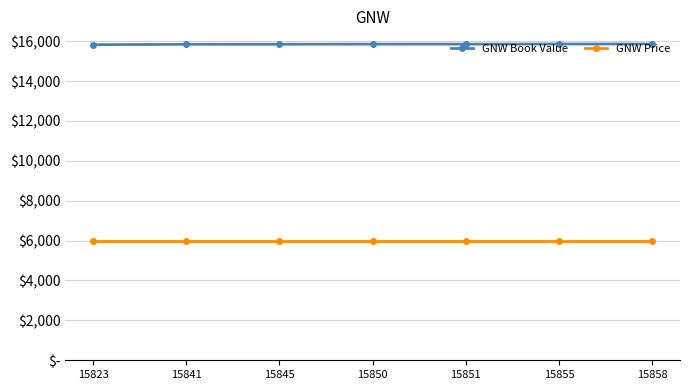

Where is GNW Book Value nearest to the value 15840?

15841